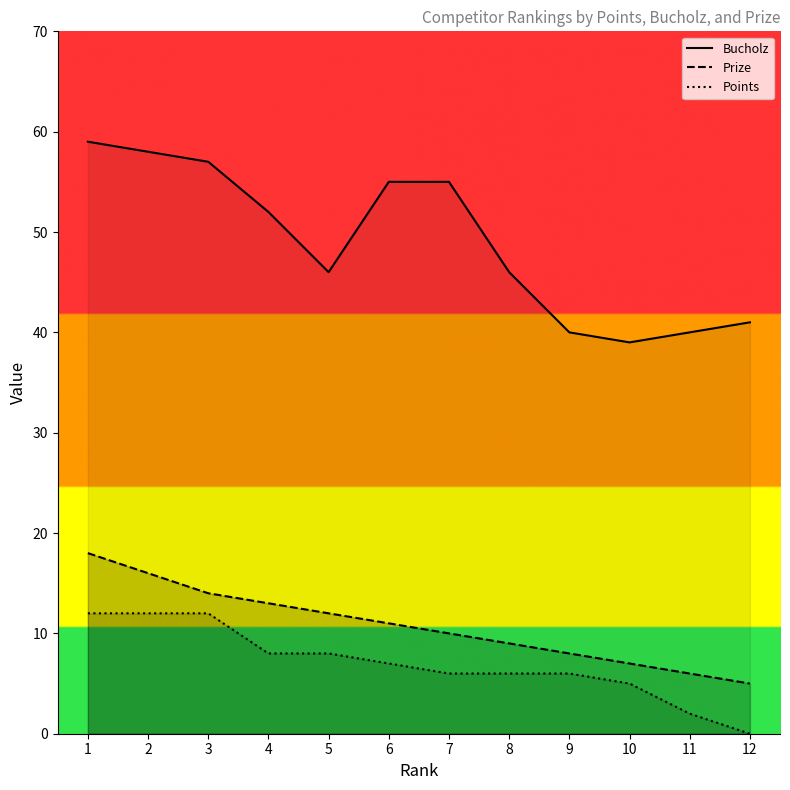

Which series changed the most between 2 and 6?

Prize